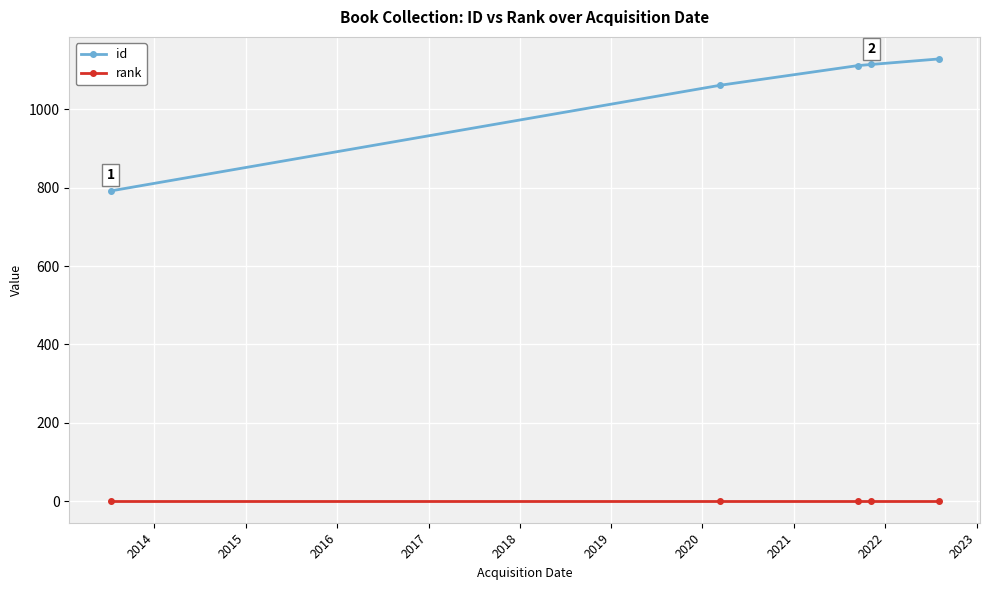

Which series has the widest spread of values?

id